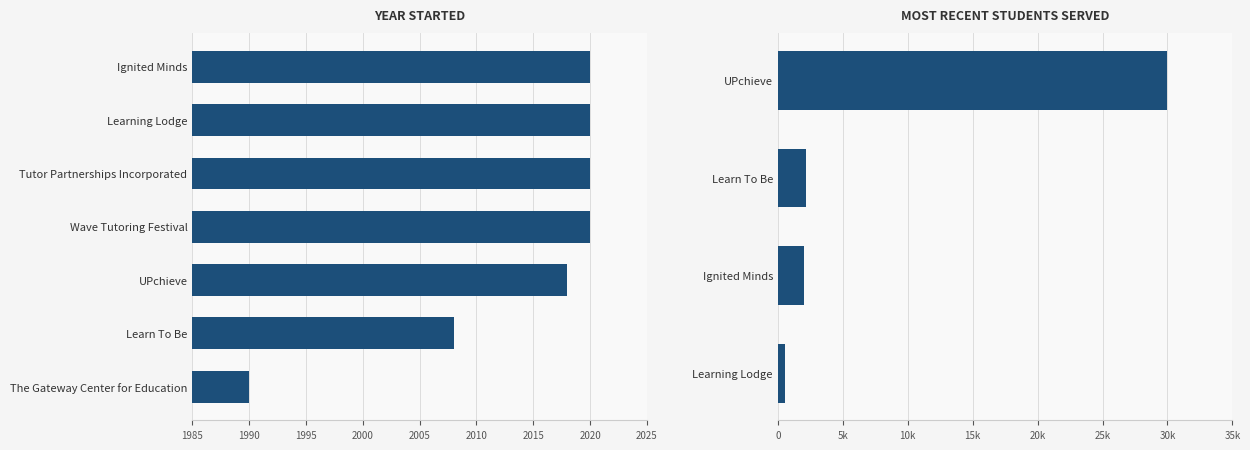

What is the sum of the Most recent number of students served values at Ignited Minds and UPchieve?

32000